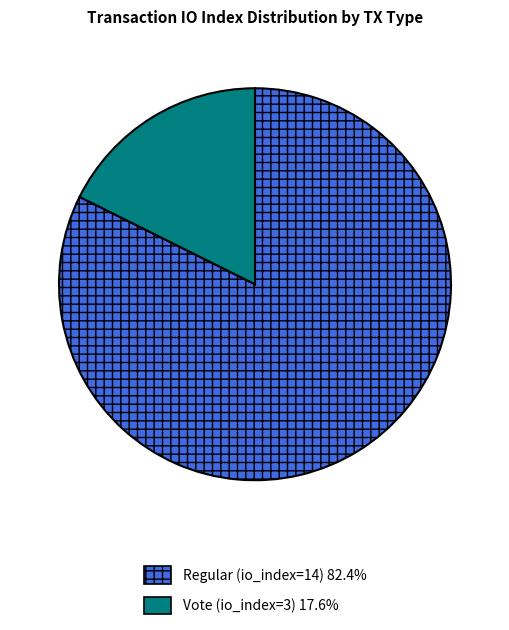

The Vote (io_index=3) slice represents 18% of the pie. True or false?

True